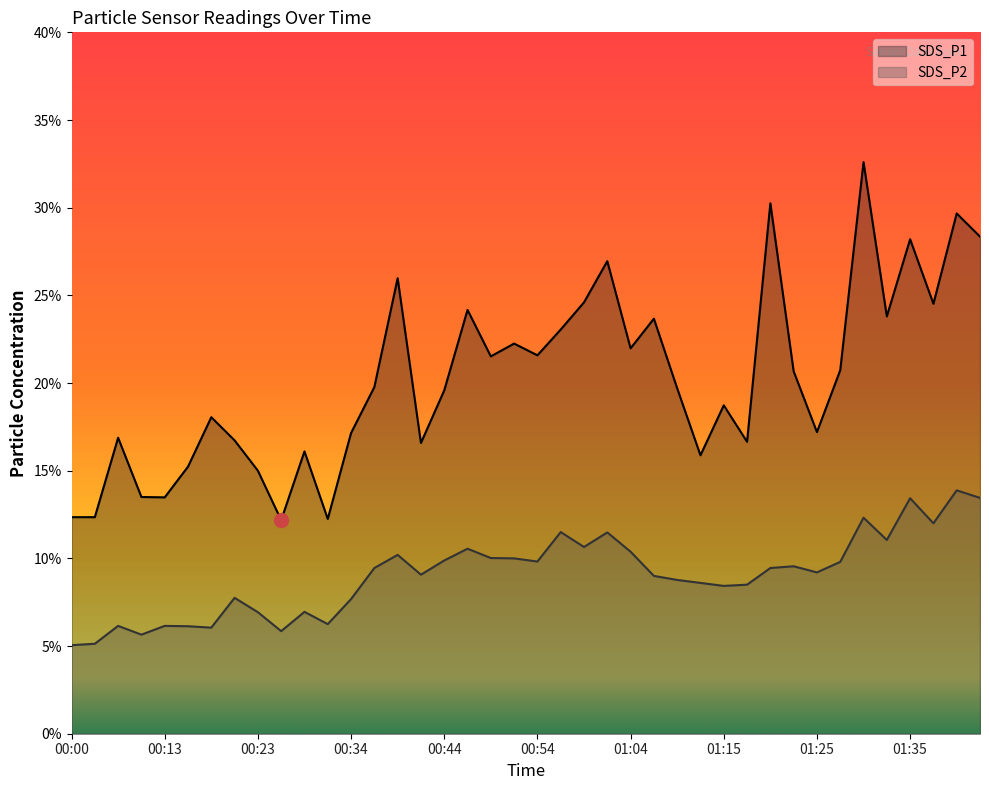

What is the minimum value for SDS_P1?

12.2